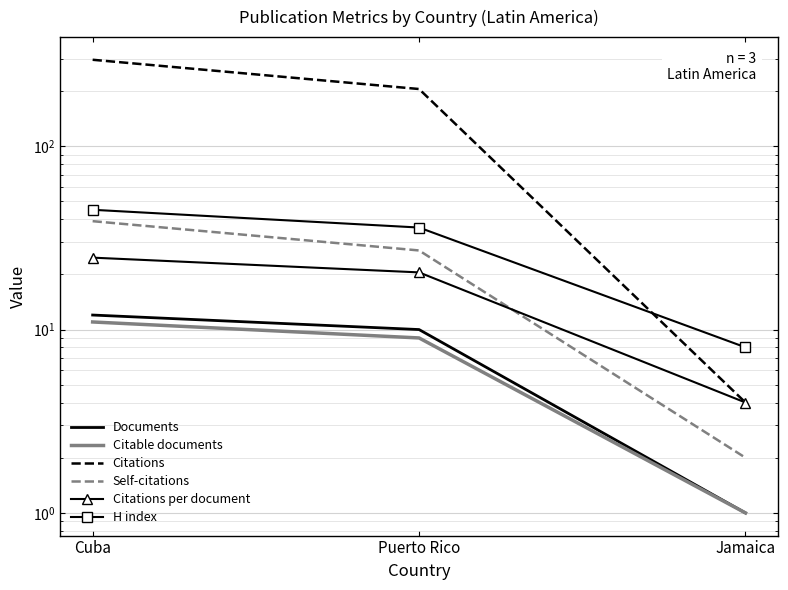

What is the label of the 2nd point from the left?

Puerto Rico